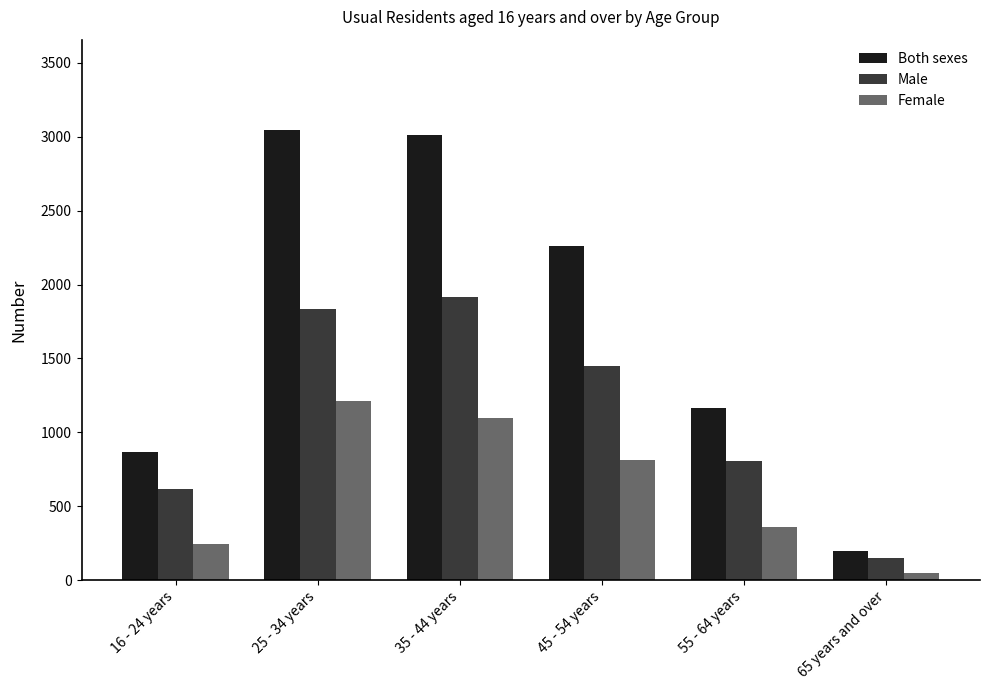

What value does the Male series have at 16 - 24 years, to the nearest 10?

620